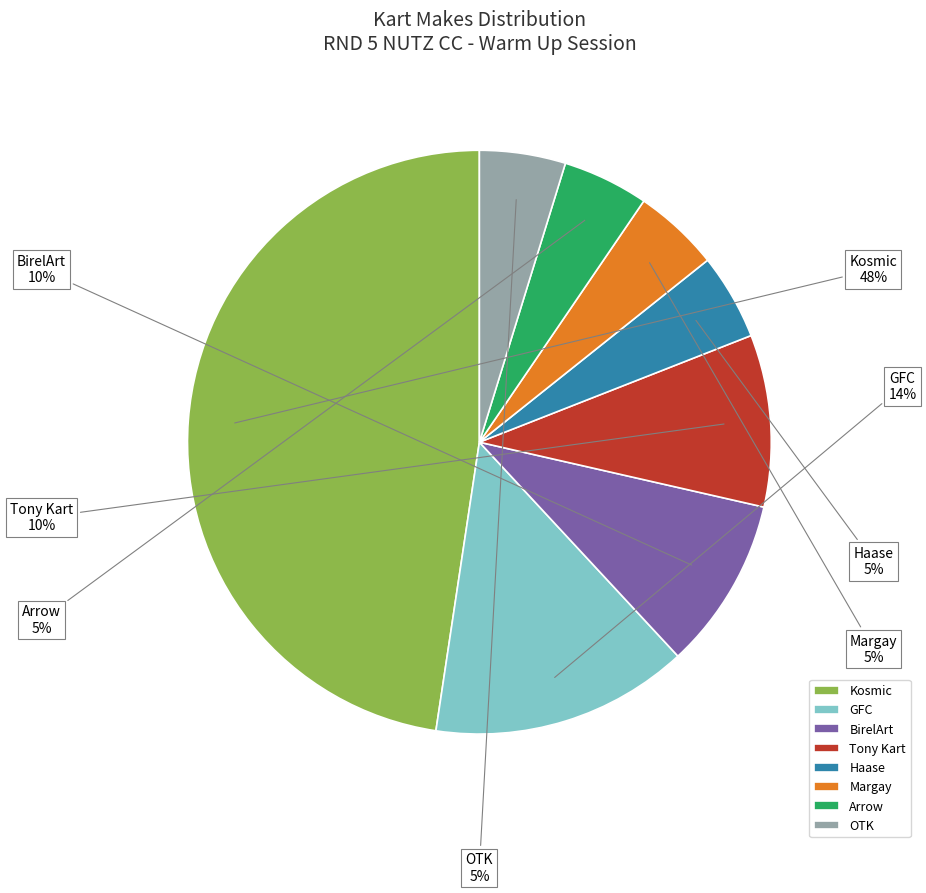

To the nearest percent, what portion does Haase represent?

5%